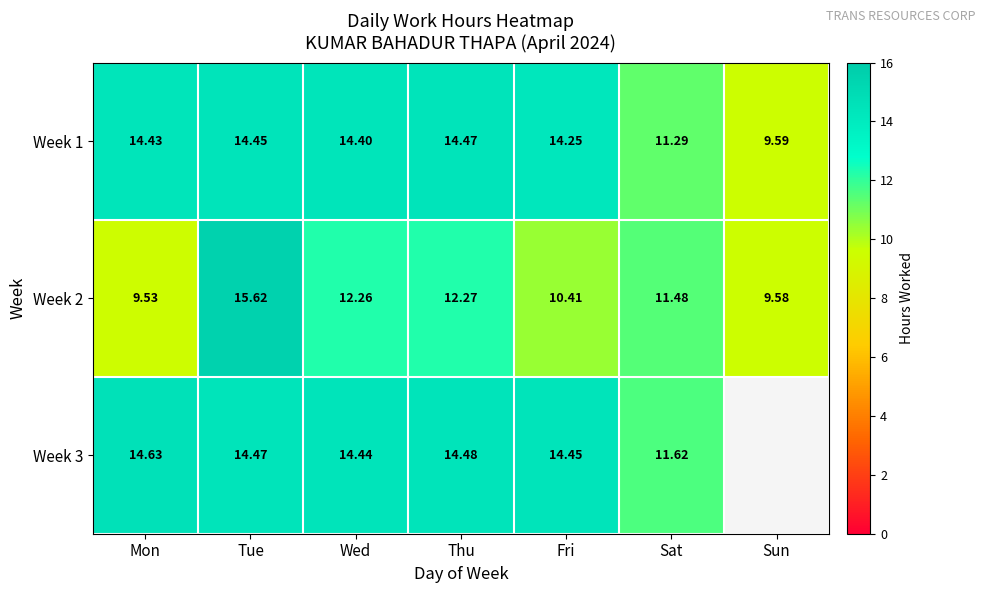

The Week 2 series shows 3.2 at Mon. True or false?

False